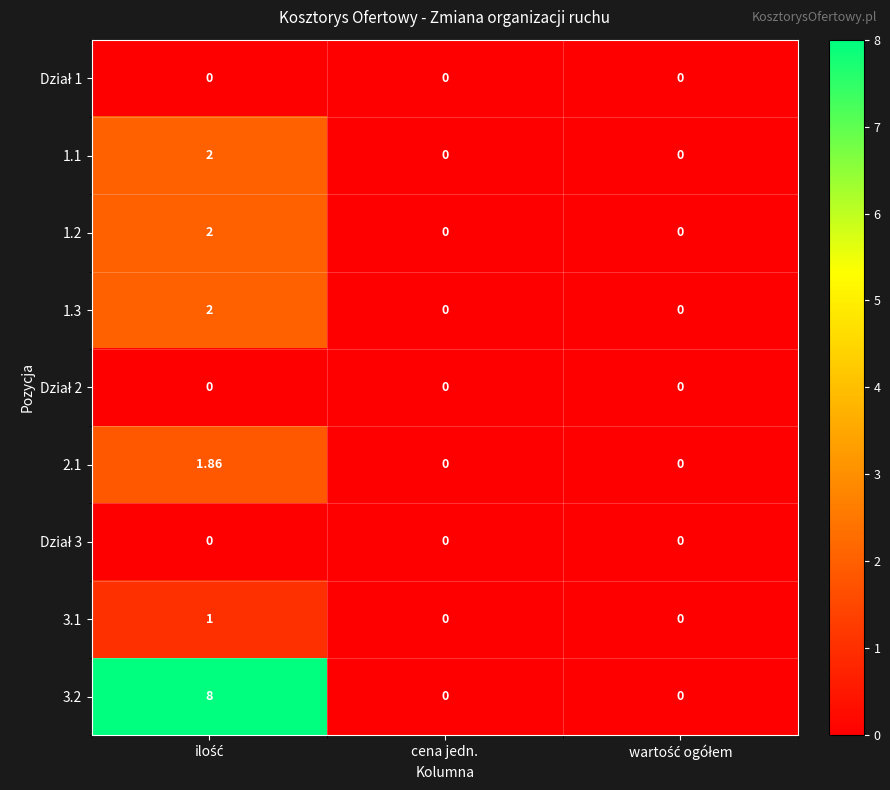

How many series are shown in this chart?

9